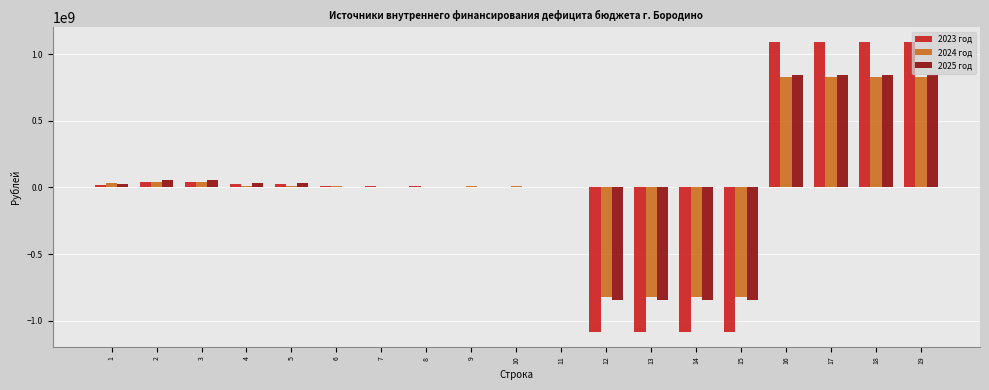

Is the value of 2023 год at 16 greater than the value of 2024 год at 8?

Yes